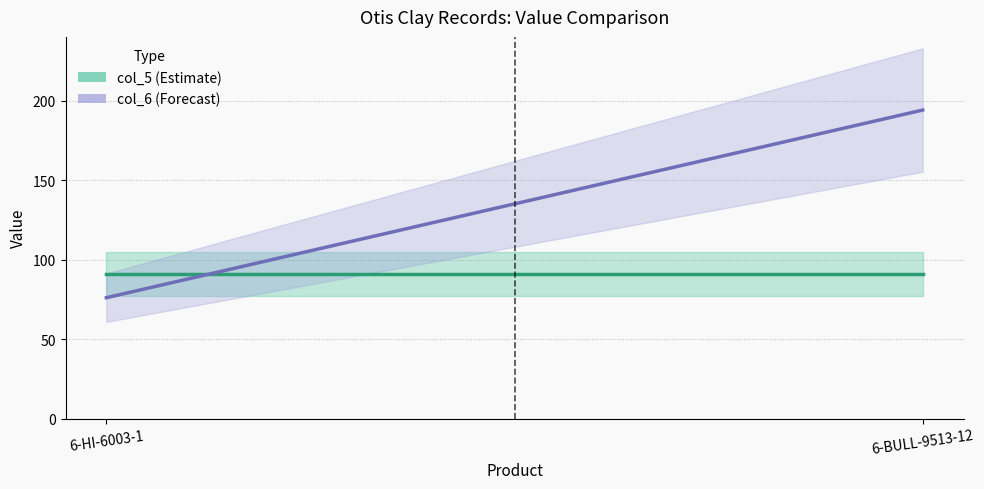

Is it true that col_6 equals 108 at 6-HI-6003-1?

False